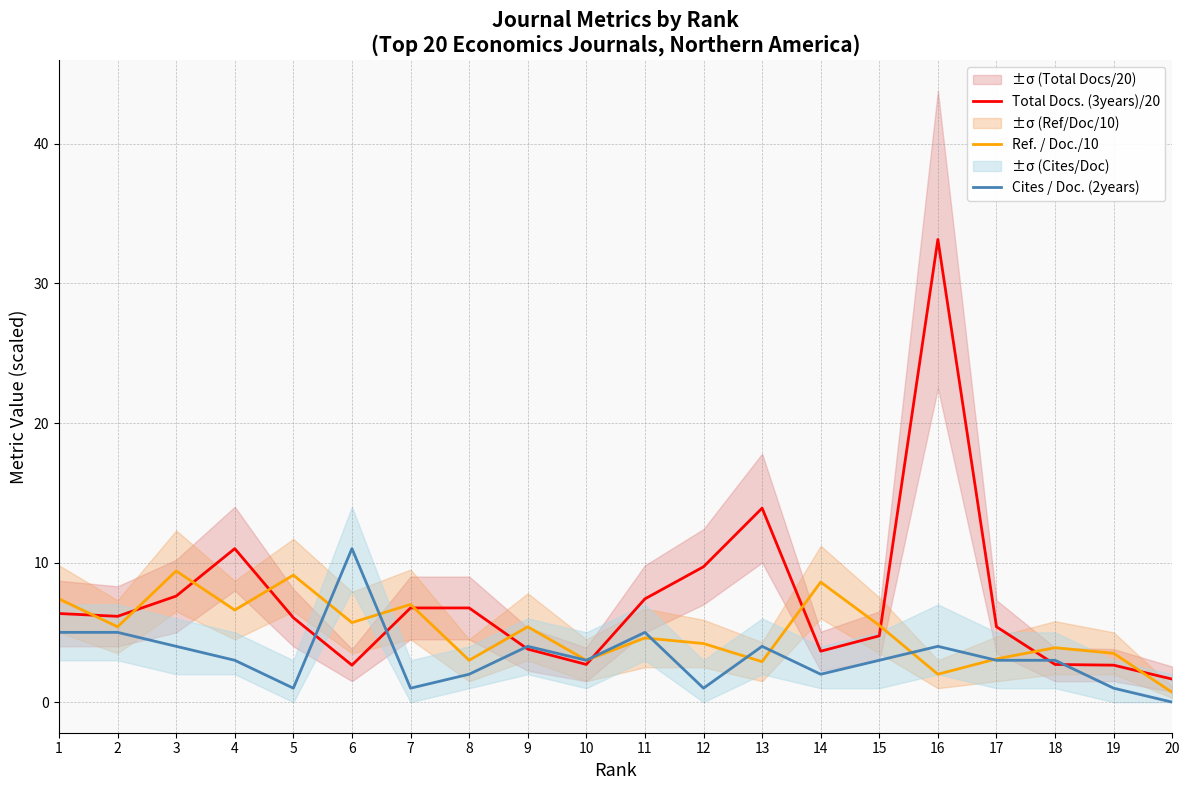

Between 3 and 7, which is larger?

3